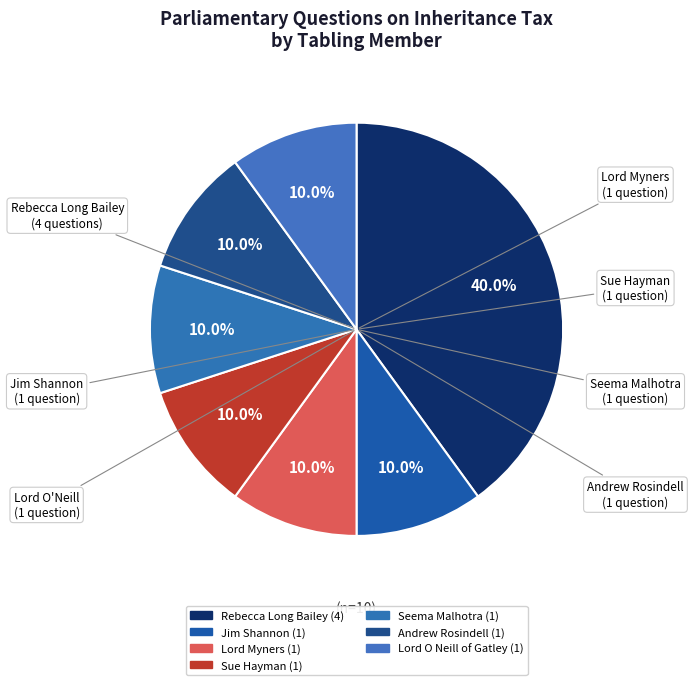

Count the number of slices in the pie.

7